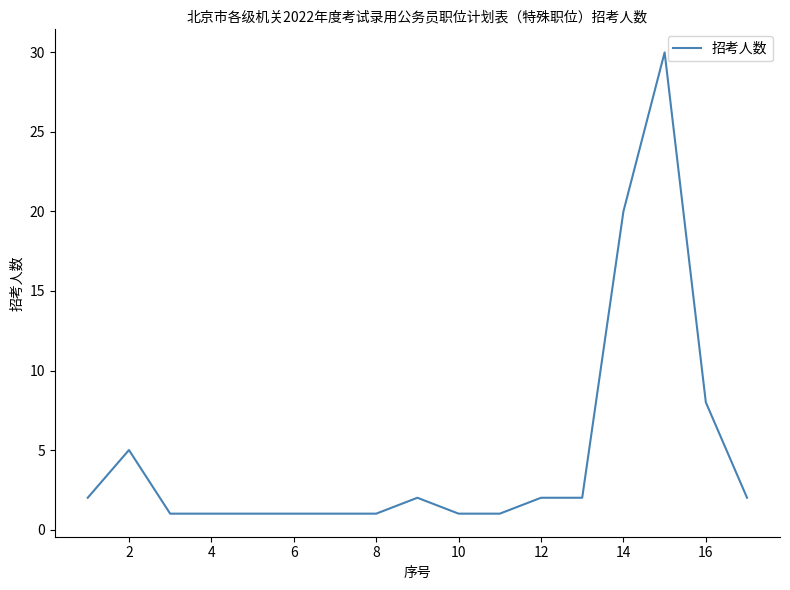

What is the difference between the maximum and minimum values?

29